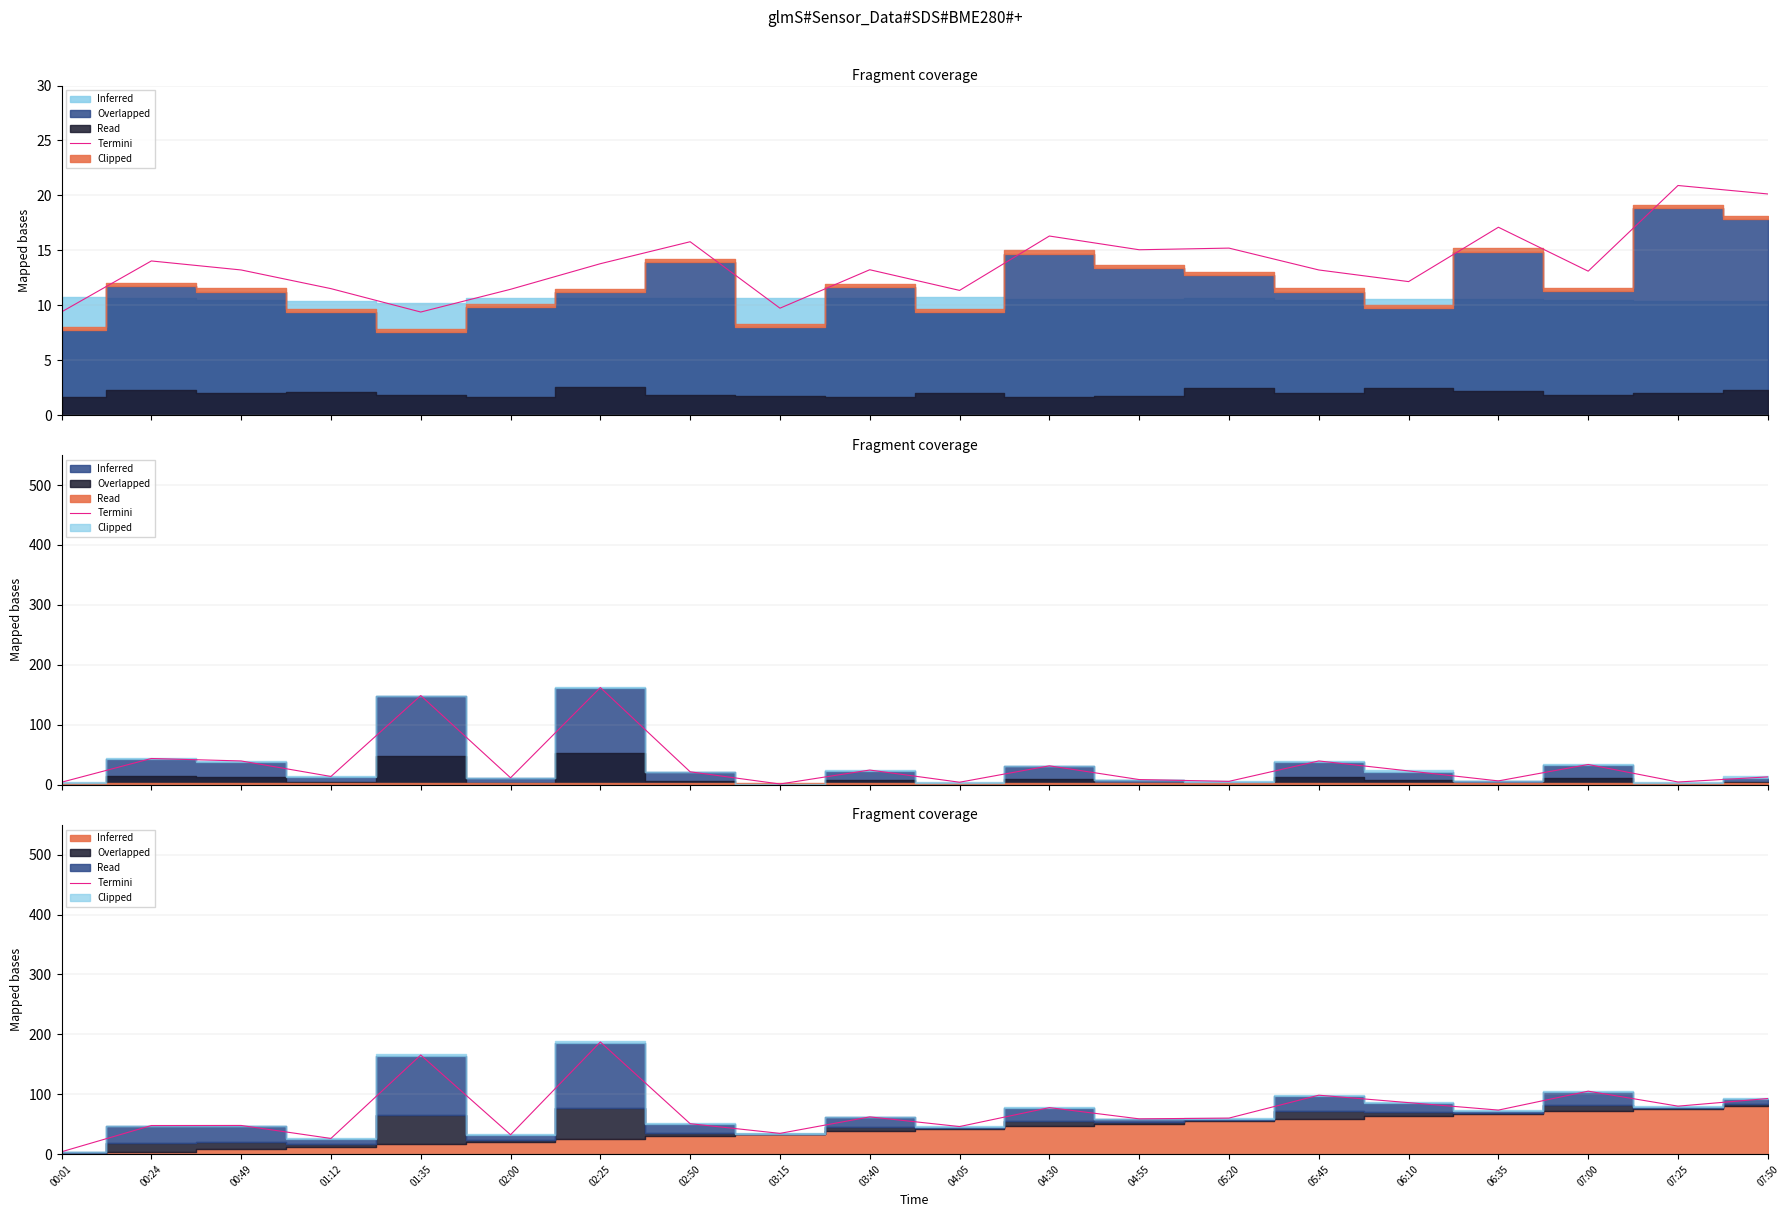

The value at 05:45 is 98.4. True or false?

True